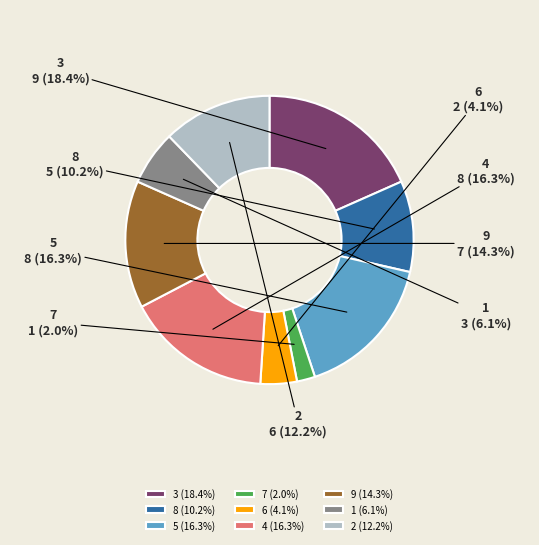

To the nearest percent, what is the combined percentage of 1 and 9?

20%